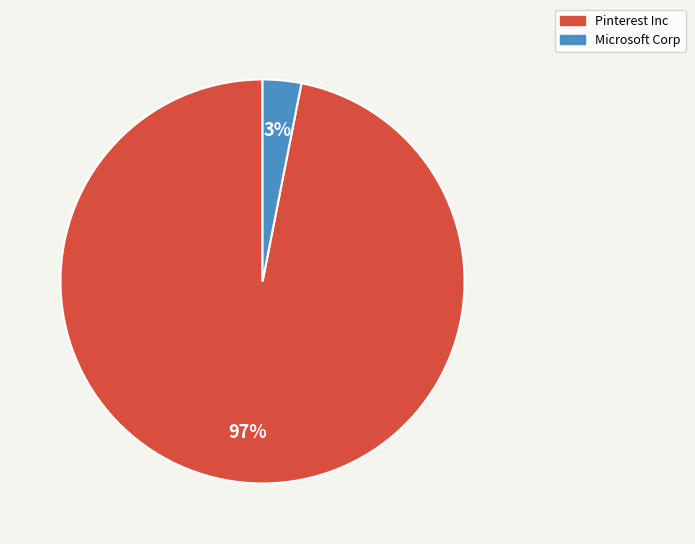

The Microsoft Corp slice represents 3% of the pie. True or false?

True